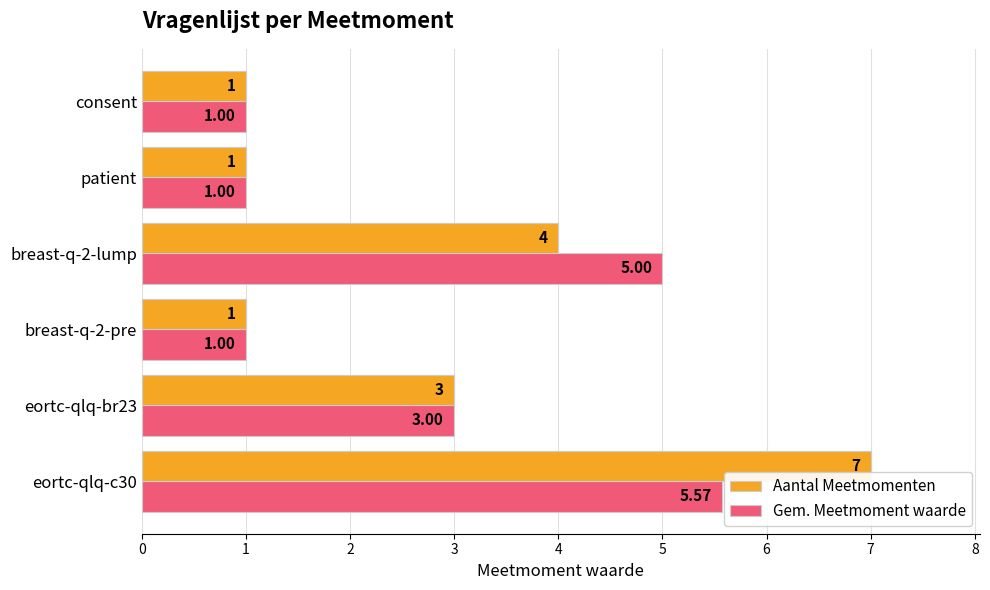

Count the Gem. Meetmoment waarde values in the range 1 to 5.

5